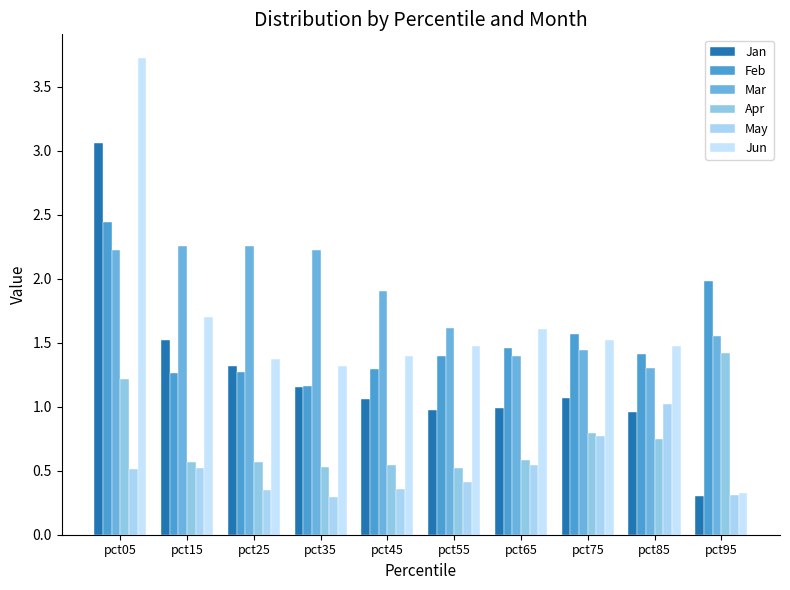

What is the maximum value for Feb?

2.4